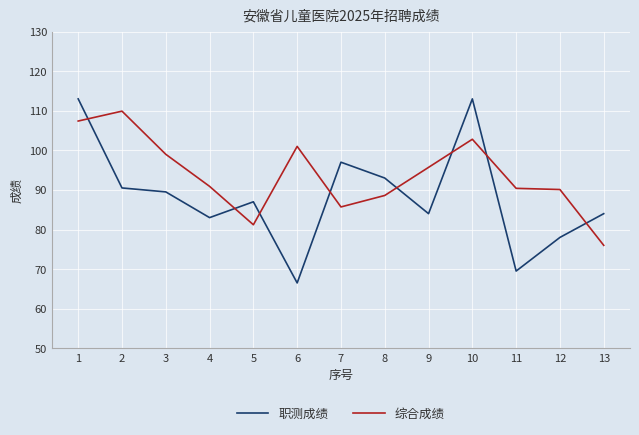

At which label is 职测成绩 closest to 89?

3